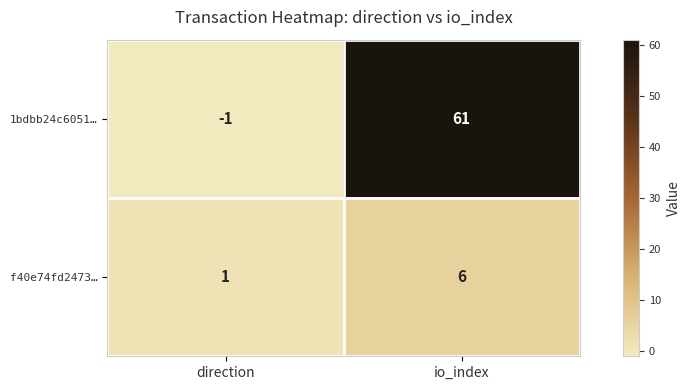

Between direction and io_index, which series saw the biggest shift?

1bdbb24c6051…